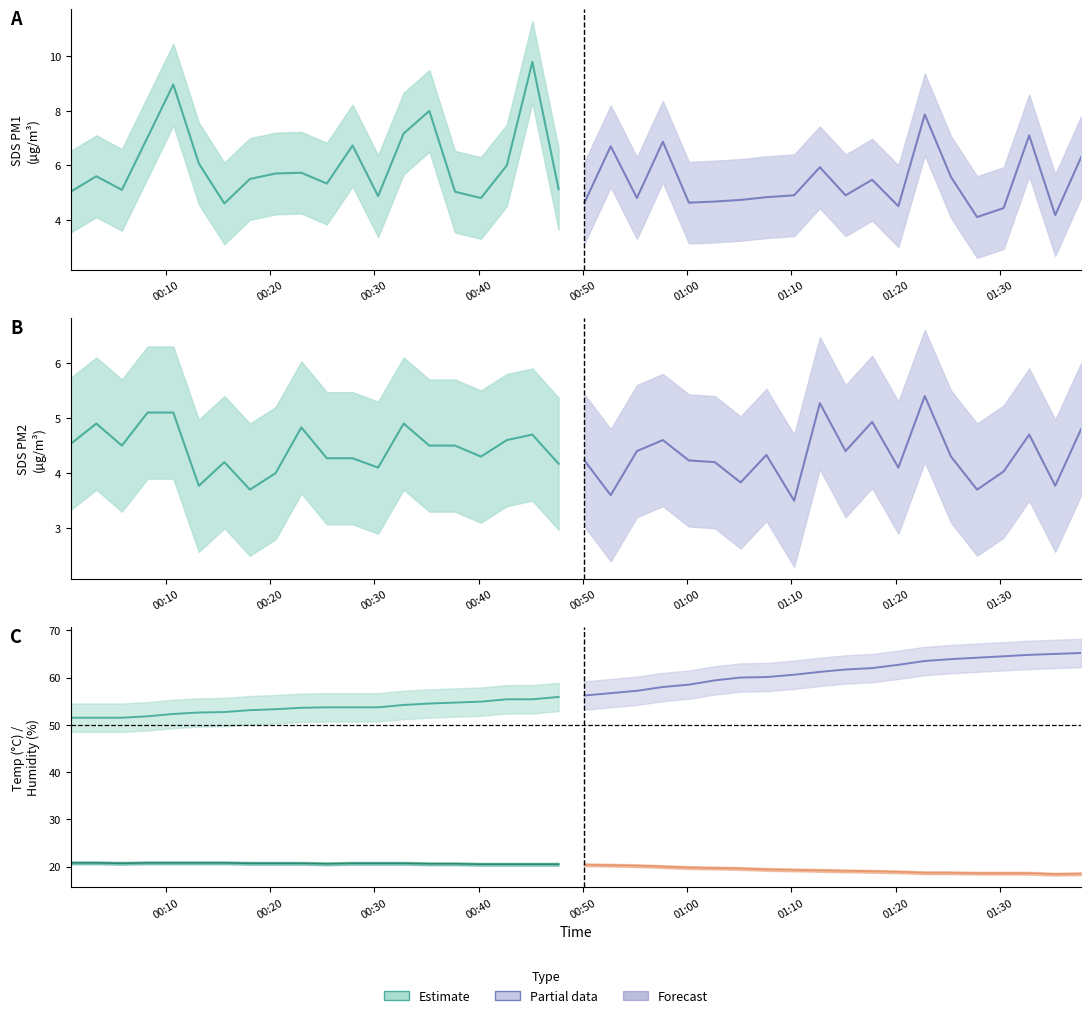

What is the sum of all SDS_P1 values?

229.3